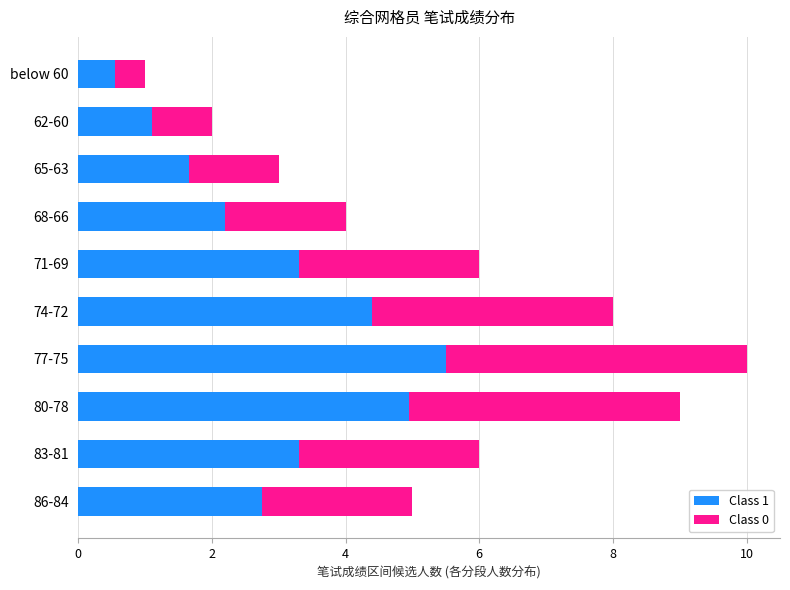

What is the total value across all series at 80-78?

9.0